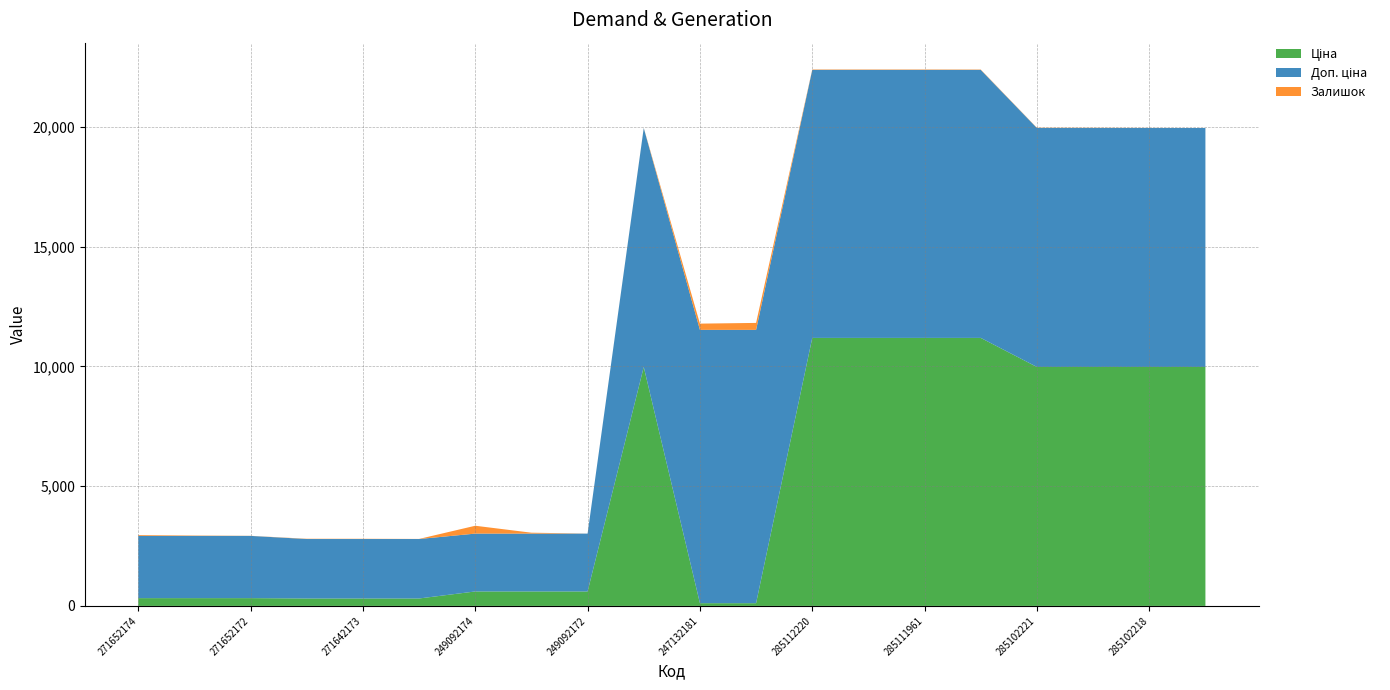

Reading left to right, list all the values displayed in this chart.

Ціна: 271652174=324.8	271652173=324.8	271652172=324.8	271642174=310.3	271642173=310.3	271642172=310.3	249092174=603.7	249092173=603.7	249092172=603.7	285101569=9975.0	247132181=114.1	247132180=114.1	285112220=11188.2	285112217=11188.2	285111961=11188.2	285111912=11188.2	285102221=9975.0	285102219=9975.0	285102218=9975.0	285102216=9975.0
Доп. ціна: 271652174=2598.3	271652173=2598.3	271652172=2598.3	271642174=2482.4	271642173=2482.4	271642172=2482.4	249092174=2414.8	249092173=2414.8	249092172=2414.8	285101569=9975.0	247132181=11410.0	247132180=11410.0	285112220=11188.2	285112217=11188.2	285111961=11188.2	285111912=11188.2	285102221=9975.0	285102219=9975.0	285102218=9975.0	285102216=9975.0
Залишок: 271652174=34.0	271652173=15.0	271652172=4.0	271642174=11.0	271642173=10.0	271642172=4.0	249092174=328.0	249092173=38.0	249092172=0.0	285101569=7.0	247132181=260.0	247132180=290.0	285112220=17.0	285112217=17.0	285111961=17.0	285111912=15.0	285102221=11.0	285102219=9.0	285102218=3.0	285102216=0.0